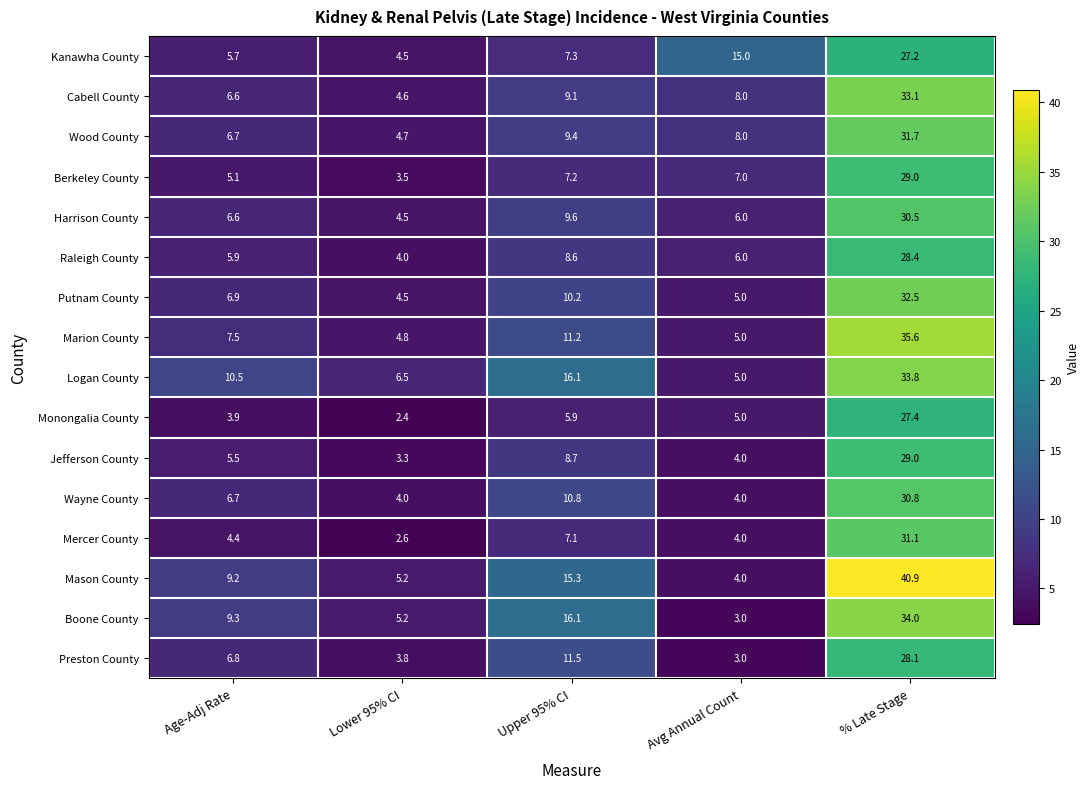

List the labels in order of Marion County value, largest first.

% Late Stage, Upper 95% CI, Age-Adj Rate, Avg Annual Count, Lower 95% CI